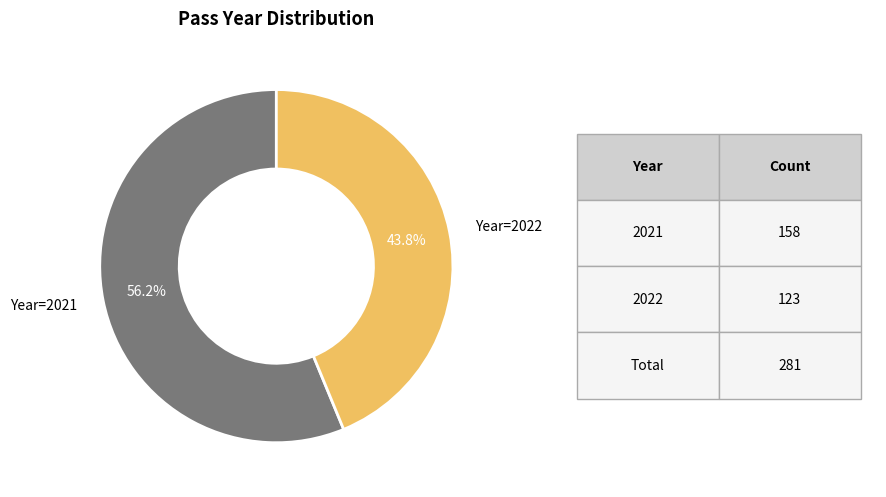

Count the number of slices in the pie.

2